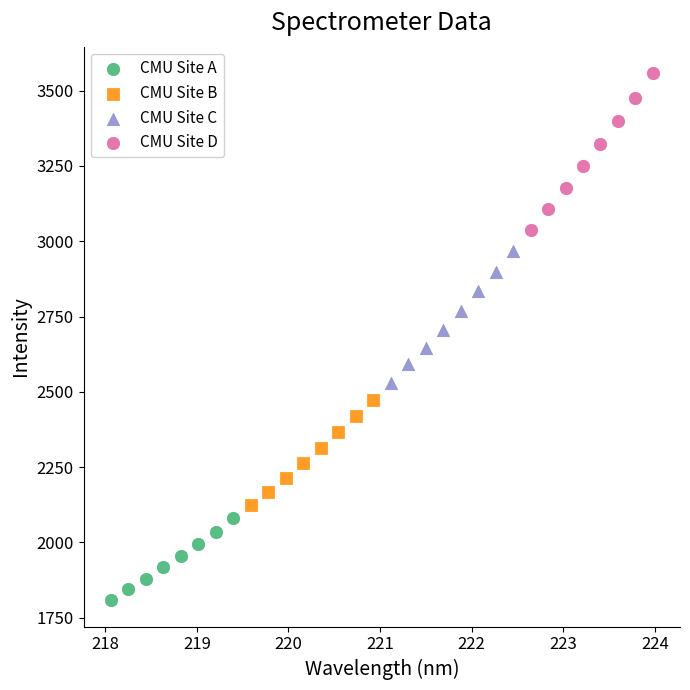

Which series contains the highest Y value?

CMU Site D